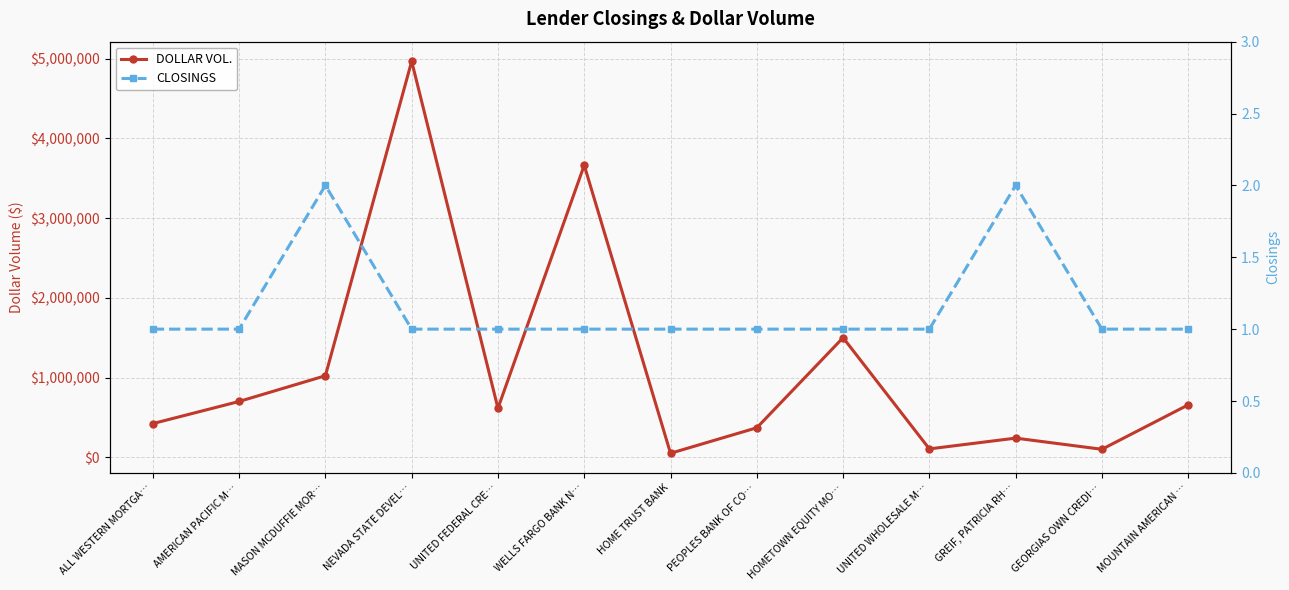

What is the minimum value for CLOSINGS?

1